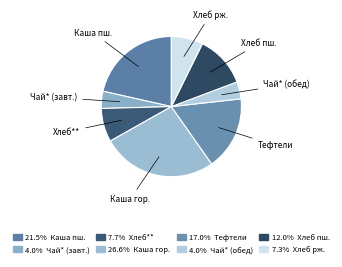

Is there a majority slice in this chart?

No